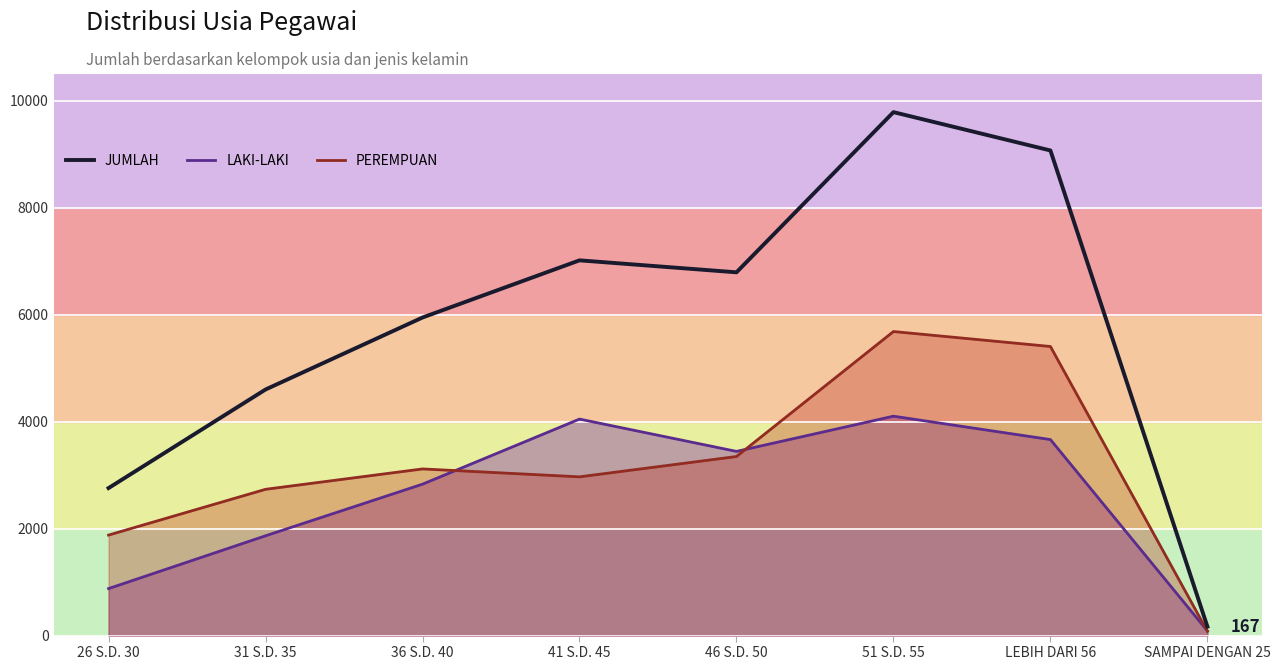

What value does the LAKI-LAKI series have at 36 S.D. 40, to the nearest 100?

2800